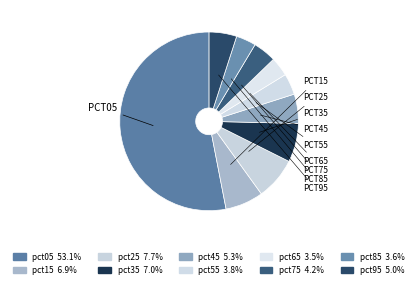

What percentage do pct15 and pct25 together represent?

14.6%